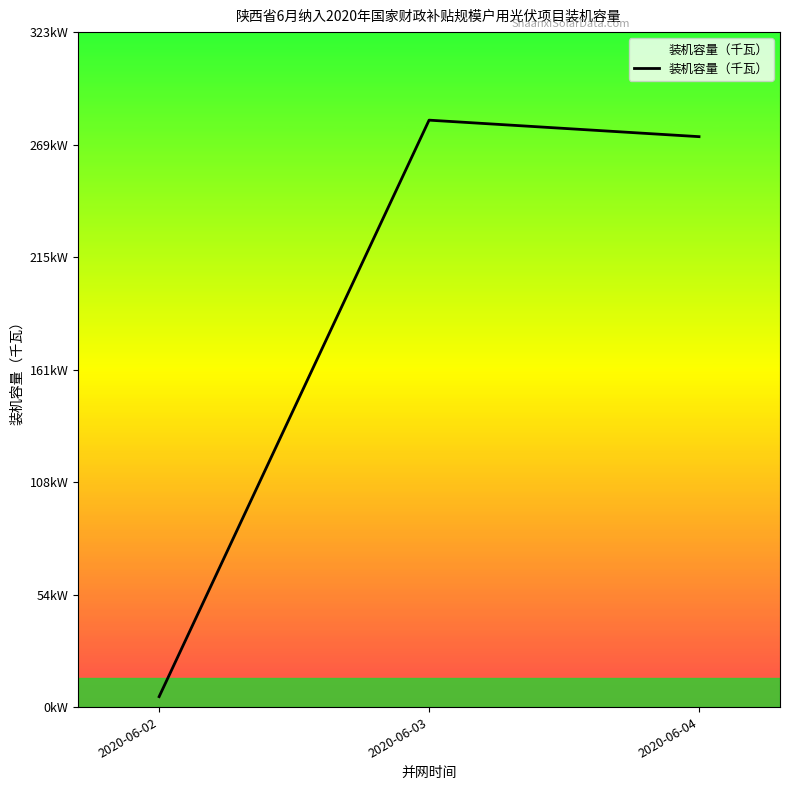

Rank the categories by value from lowest to highest.

2020-06-02, 2020-06-04, 2020-06-03